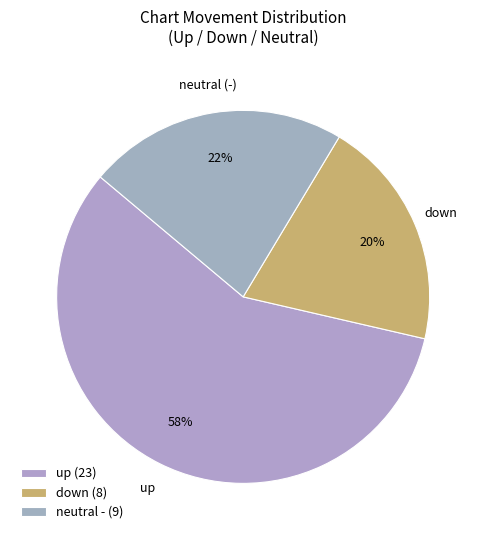

How many slices are in this pie chart?

3